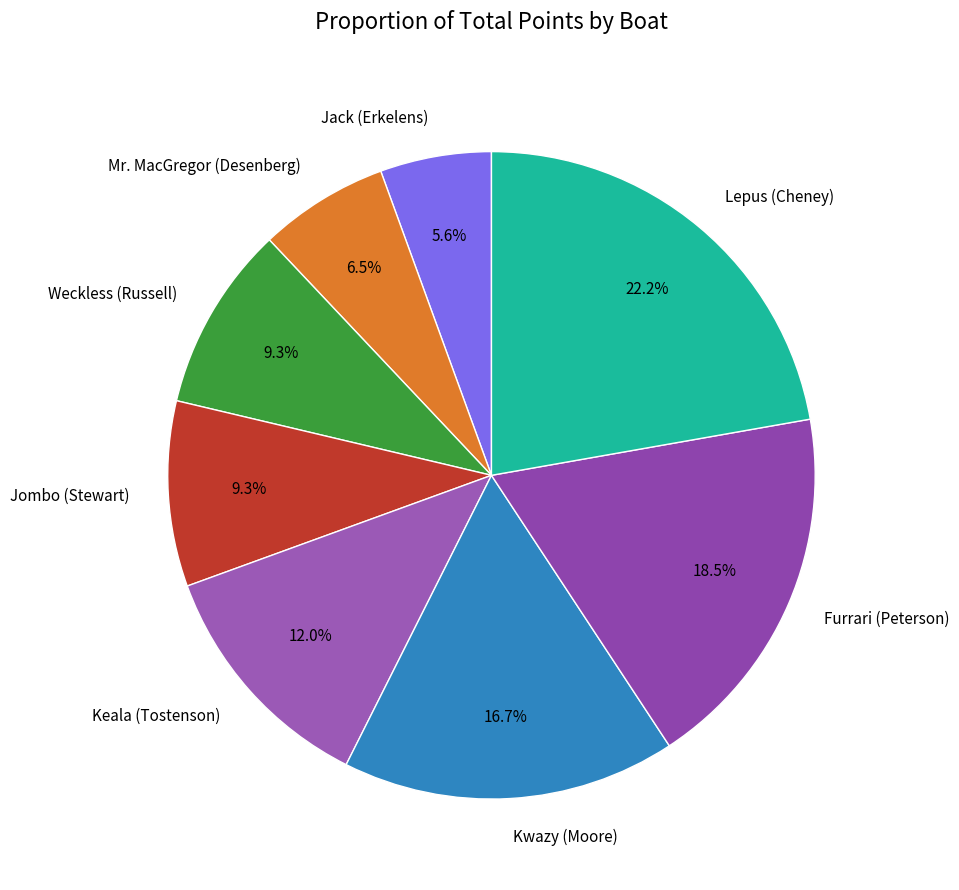

Does Weckless (Russell) represent more than half of the total?

No